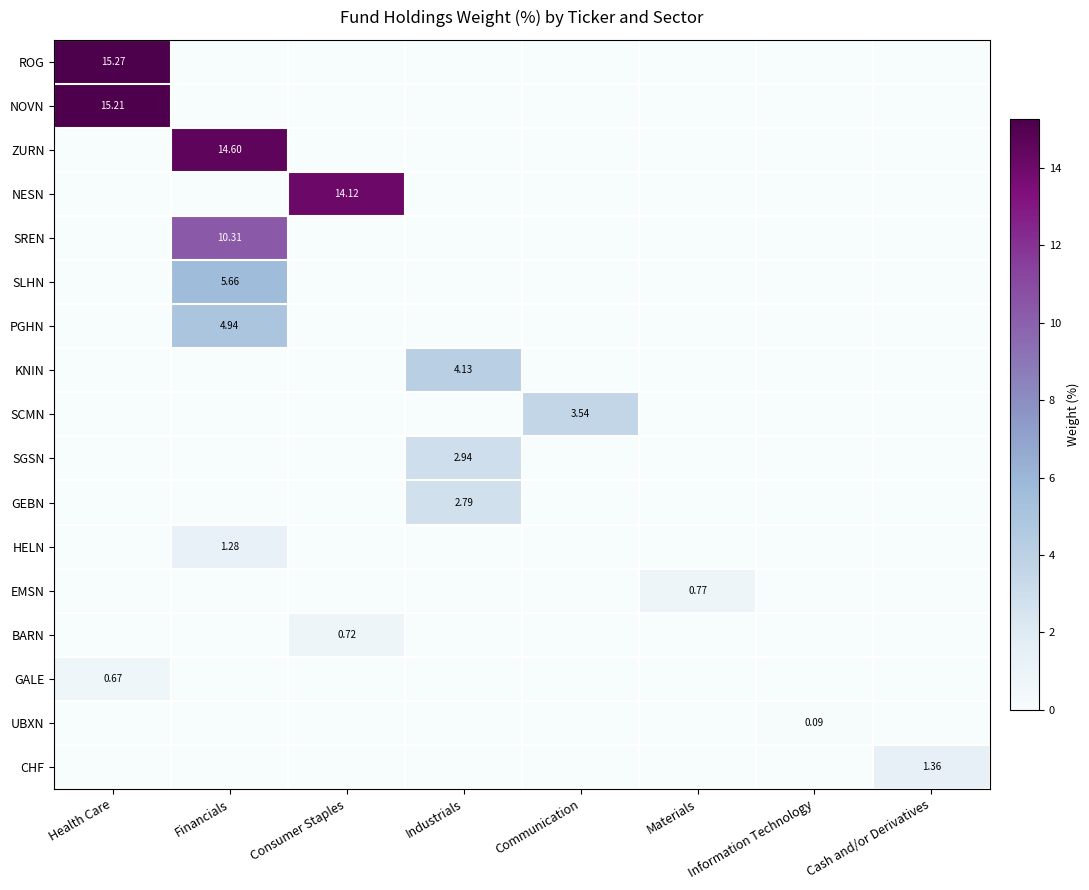

What is the total value across all series at Communication?

3.5